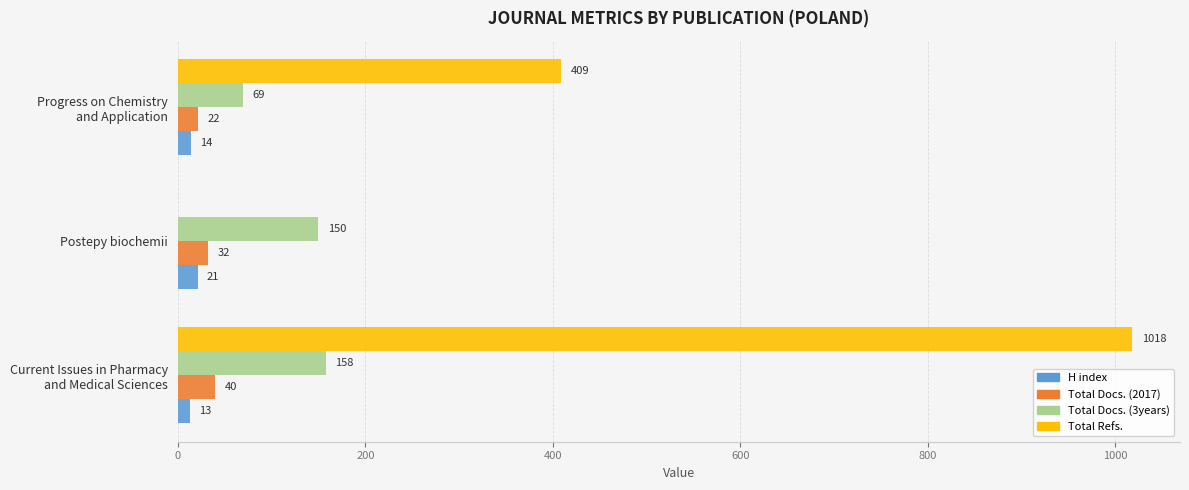

What is the sum of all Total Docs. (2017) values?

94